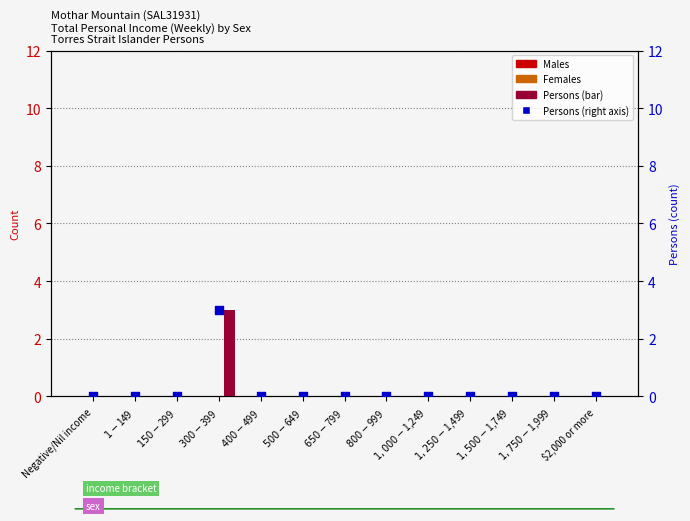

At which category is the sum across all series the highest?

$300-$399